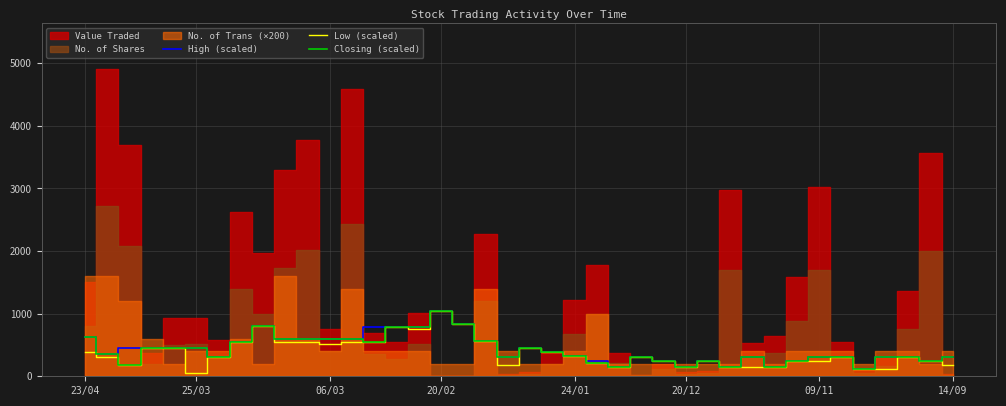

What is the highest value of the High (scaled) series?

1050.0